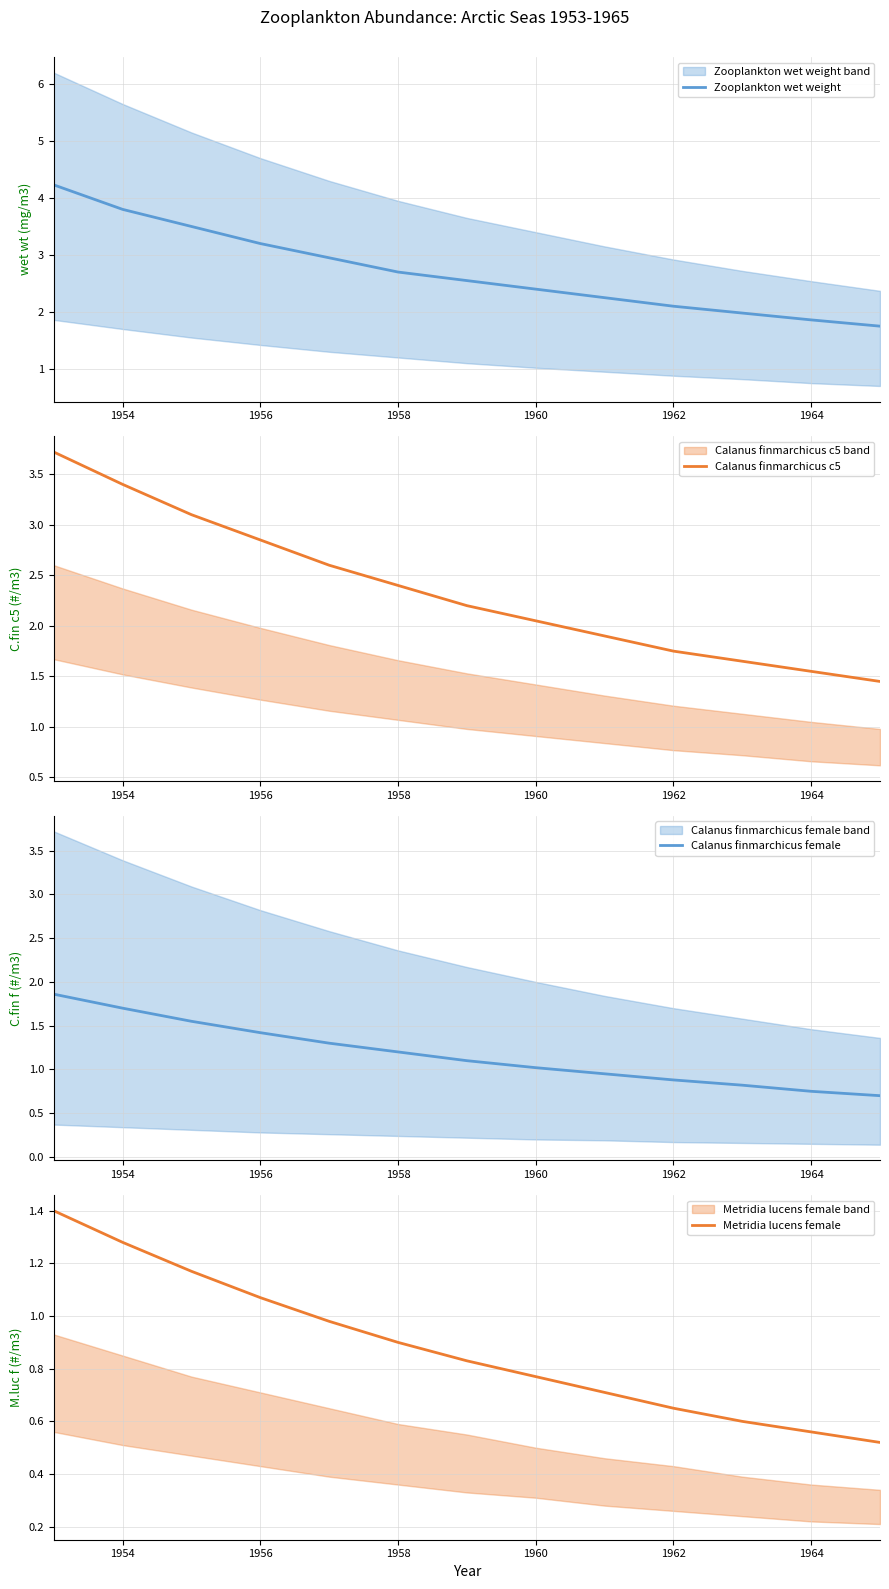

Is it true that Calanus finmarchicus female equals 2.7 at 1954?

False